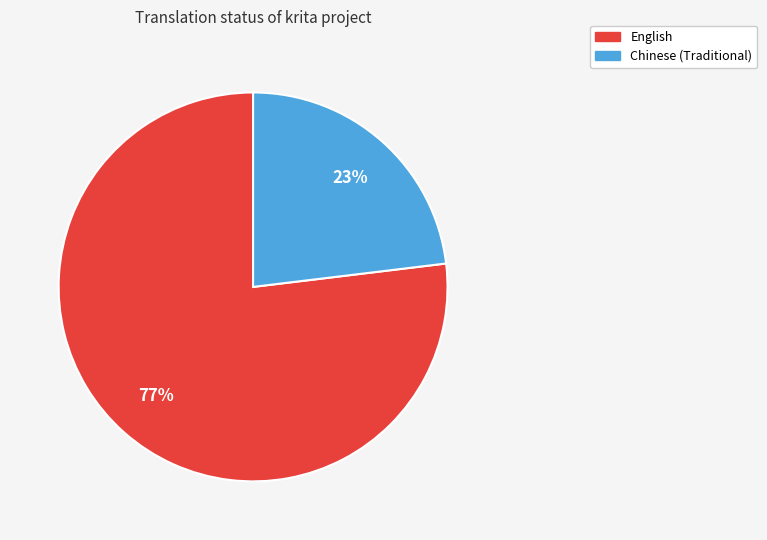

To the nearest percent, what percentage of the pie is Chinese (Traditional)?

23%